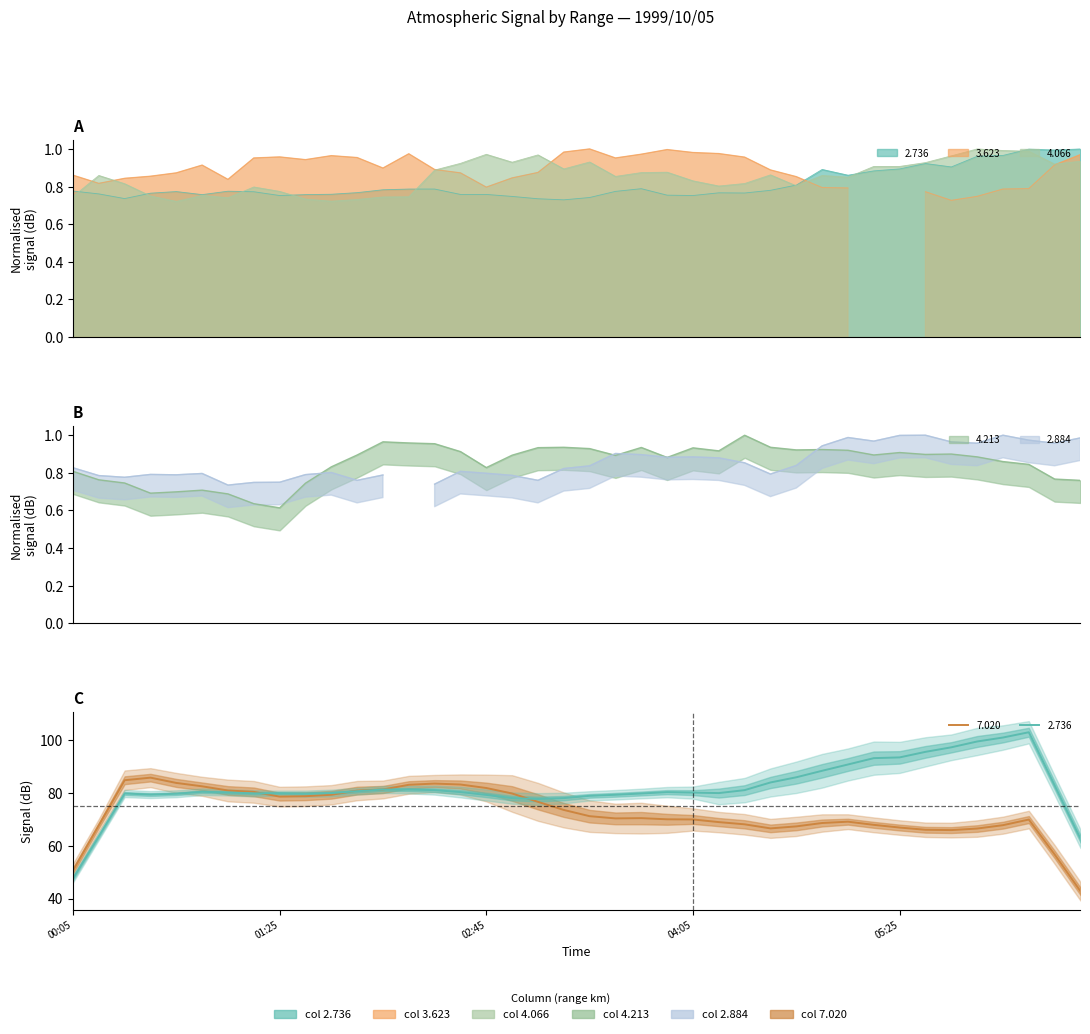

True or false: 4.066 has more than 0 points higher than both neighbors.

True